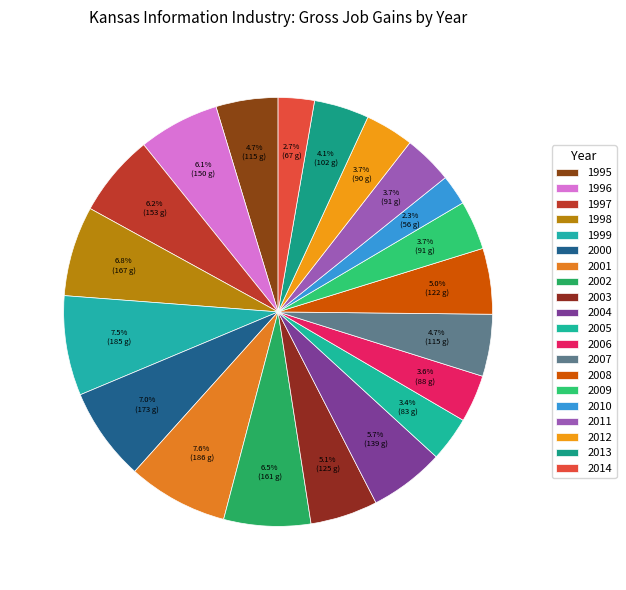

How many segments does this pie chart have?

20